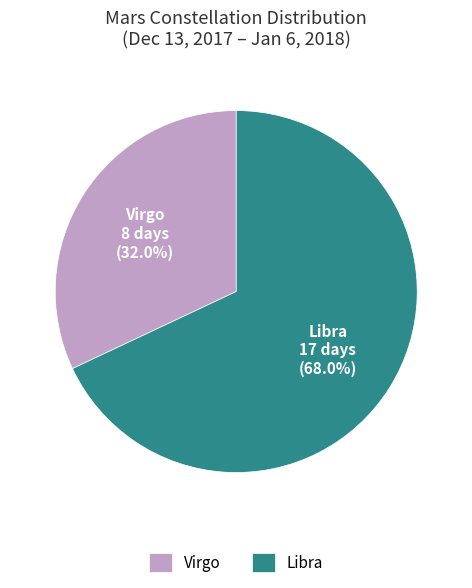

Does Libra account for over 50% of the chart?

Yes